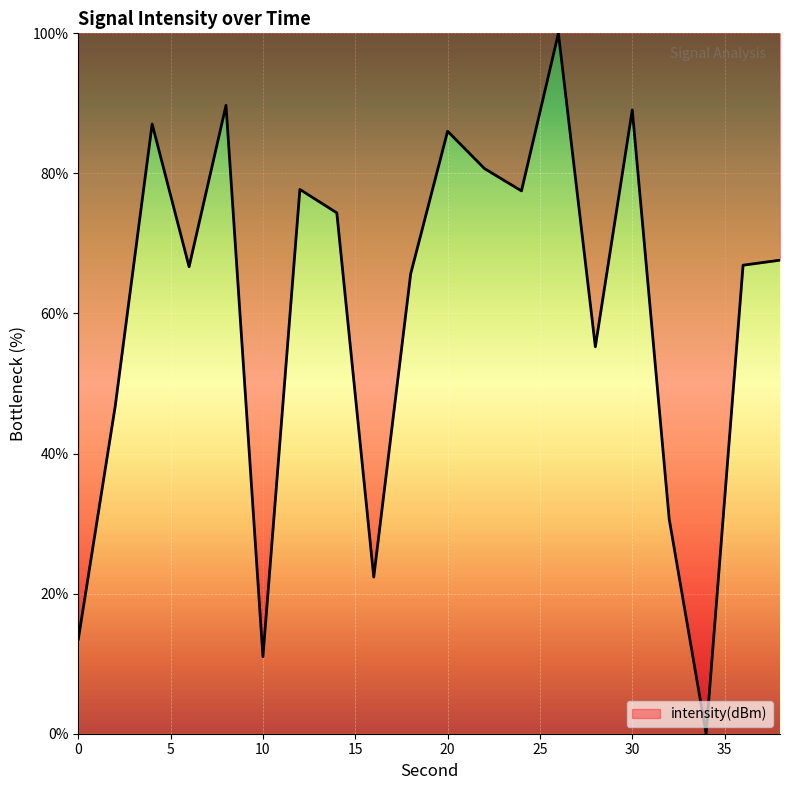

What is the difference between the maximum and minimum values?

100.0